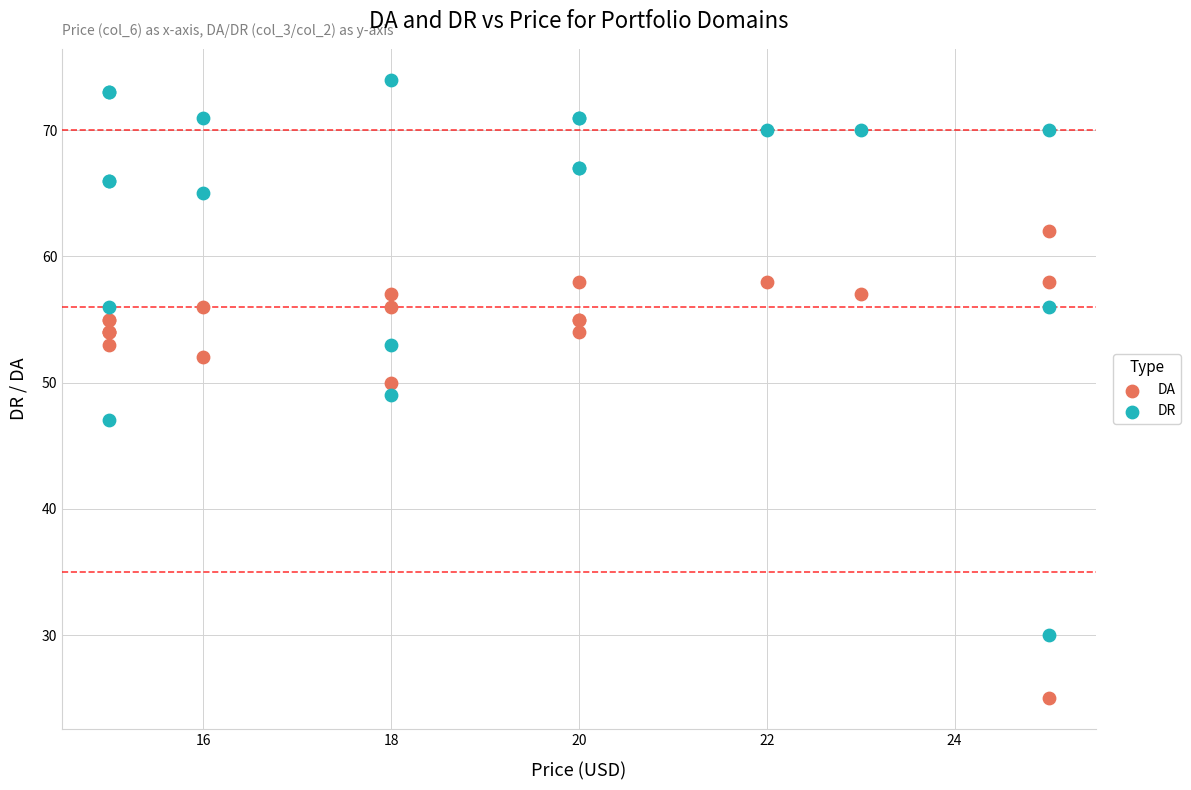

In the DA series, what Y value is closest to 43?

50